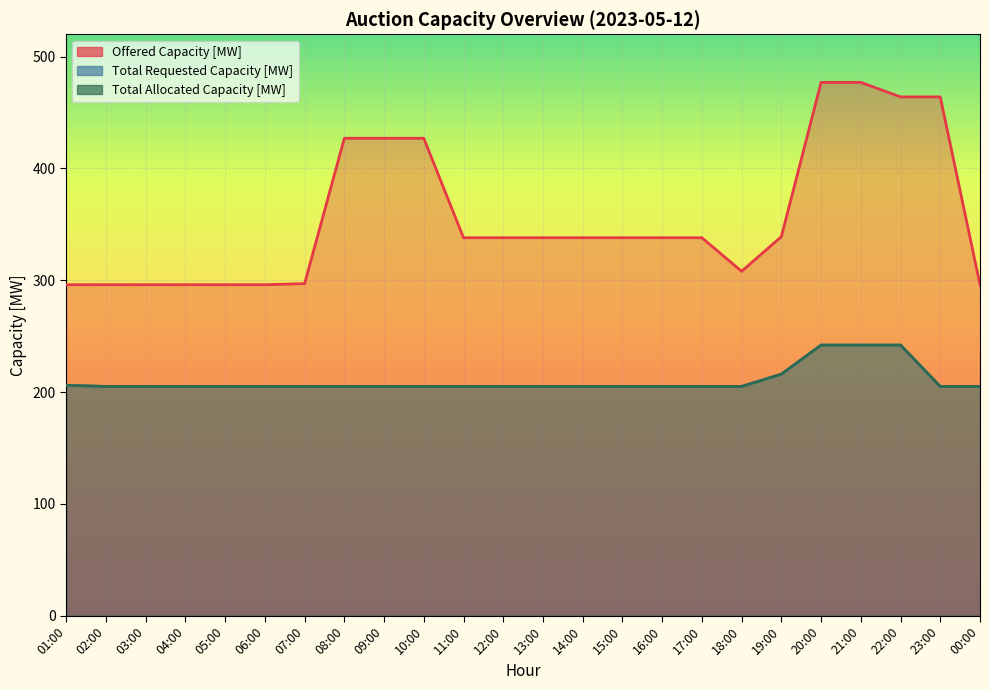

Which series changed the most between 09:00 and 20:00?

Offered Capacity [MW]